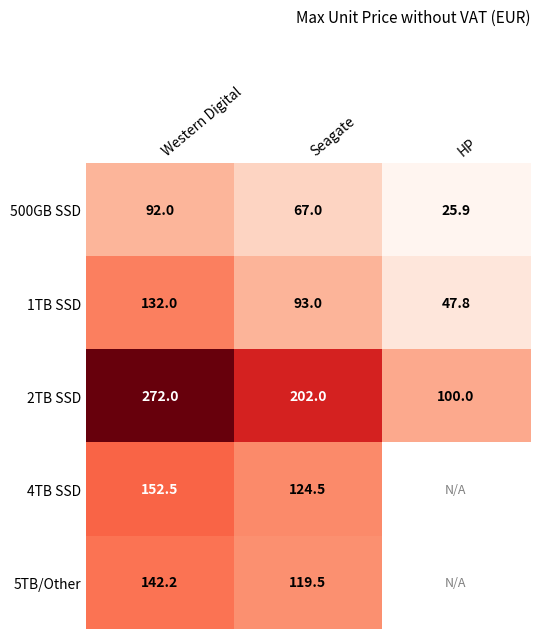

What is the sum of the 500GB SSD values at HP and Seagate?

92.9